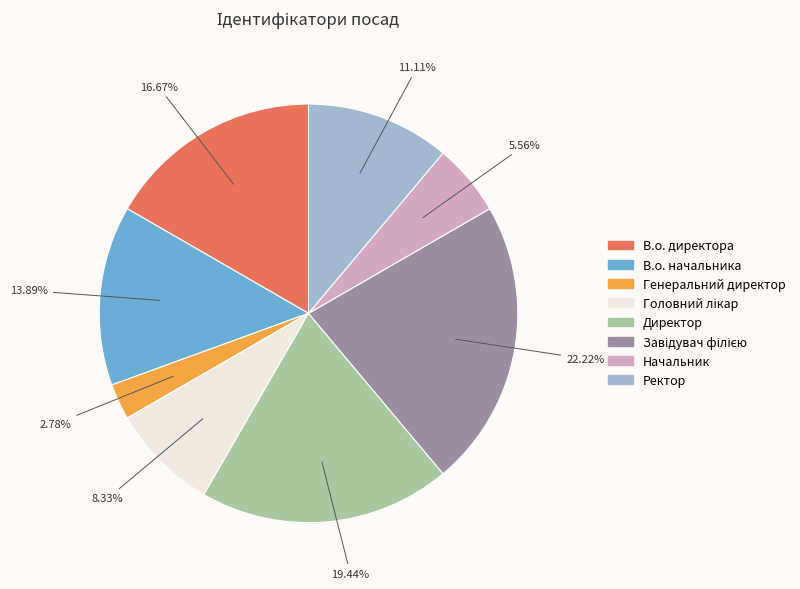

Which has a higher value, Генеральний директор or Завідувач філією?

Завідувач філією